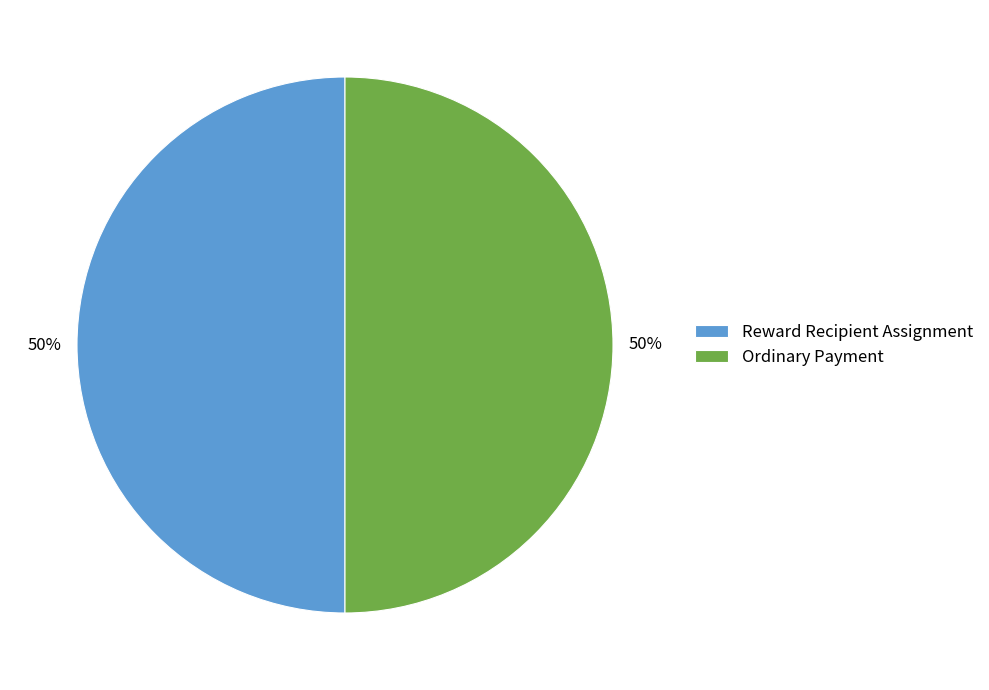

Is the sum of Reward Recipient Assignment and Ordinary Payment greater than half?

Yes